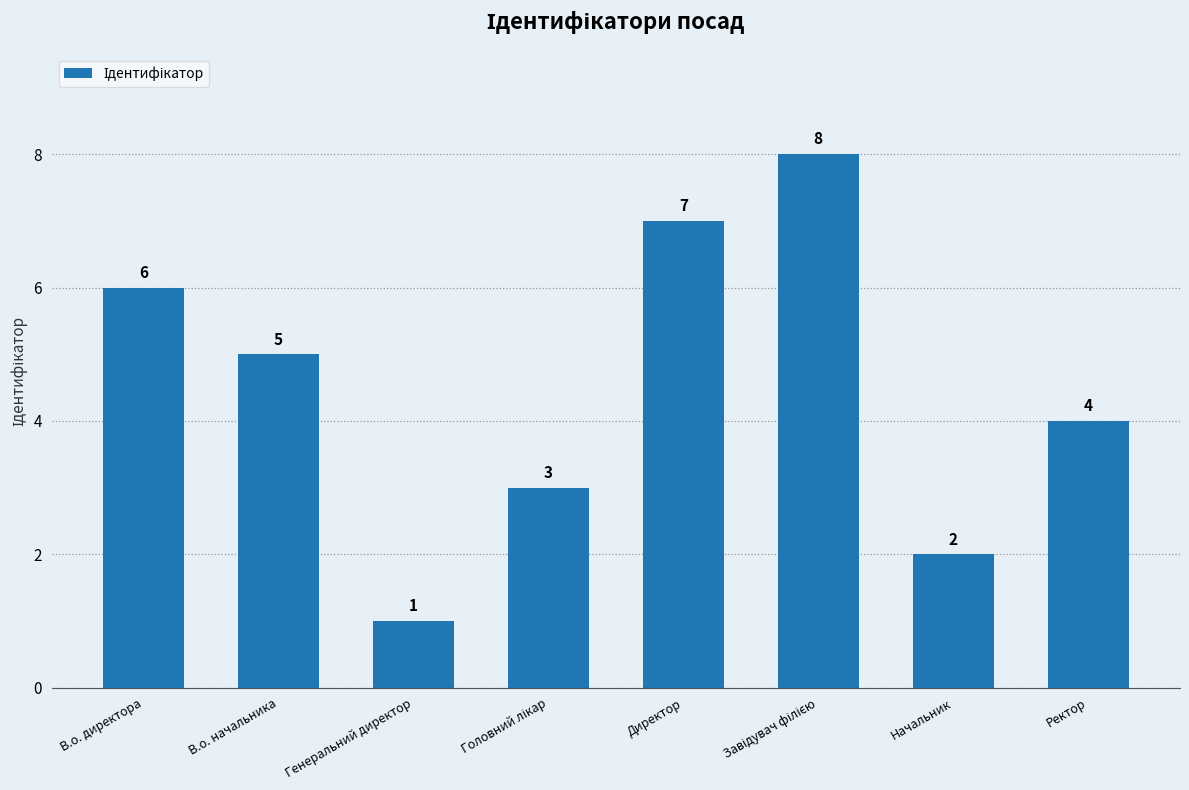

What value does the data have at Директор?

7